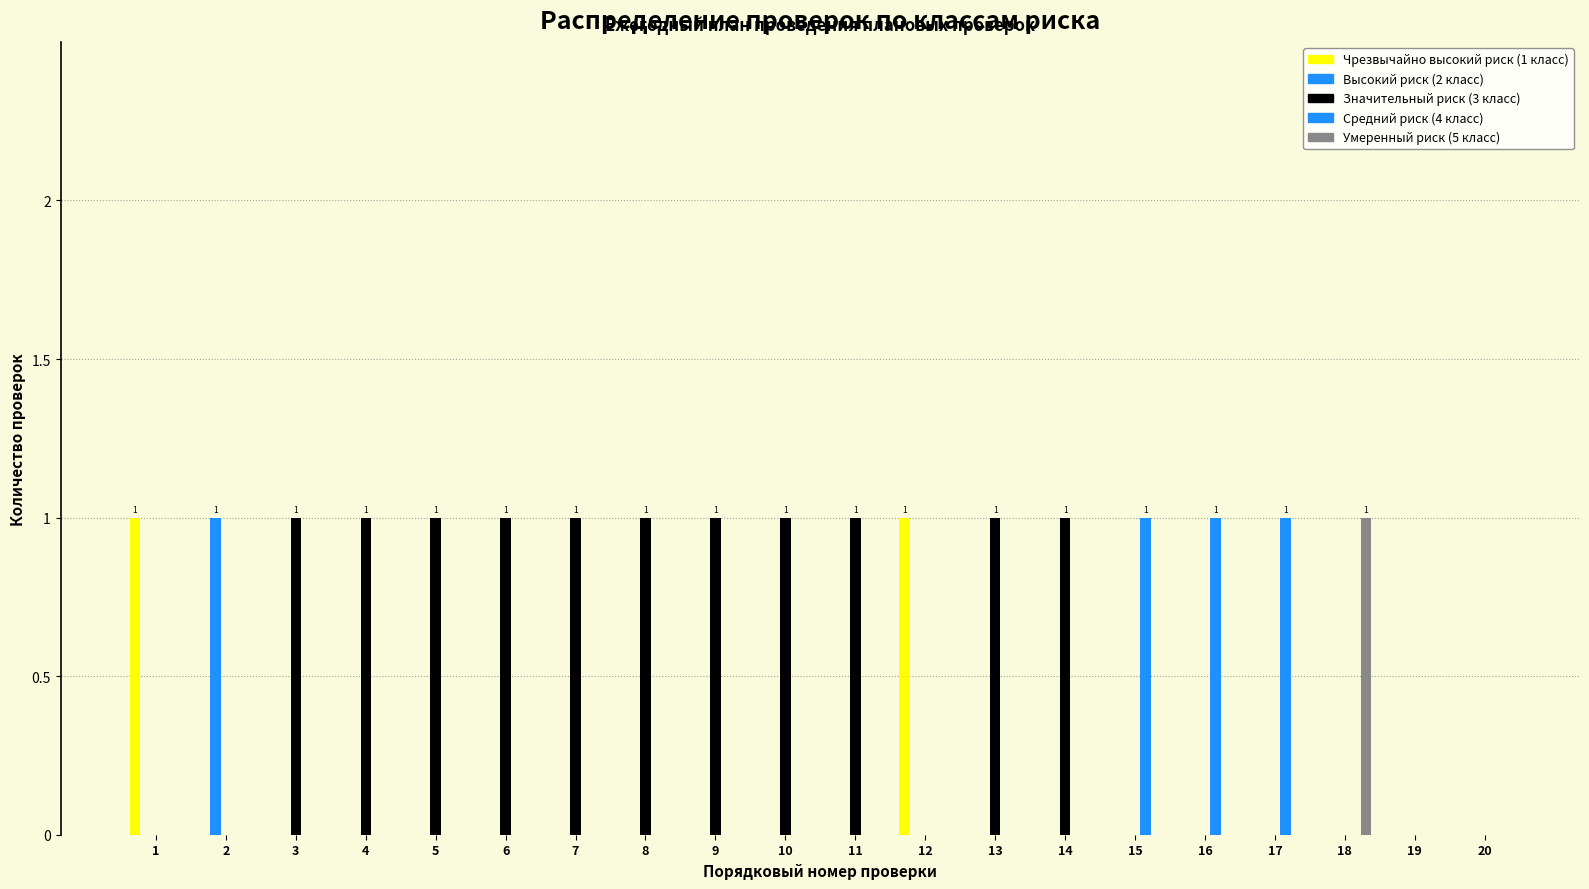

At how many categories does at least one series exceed 0?

18